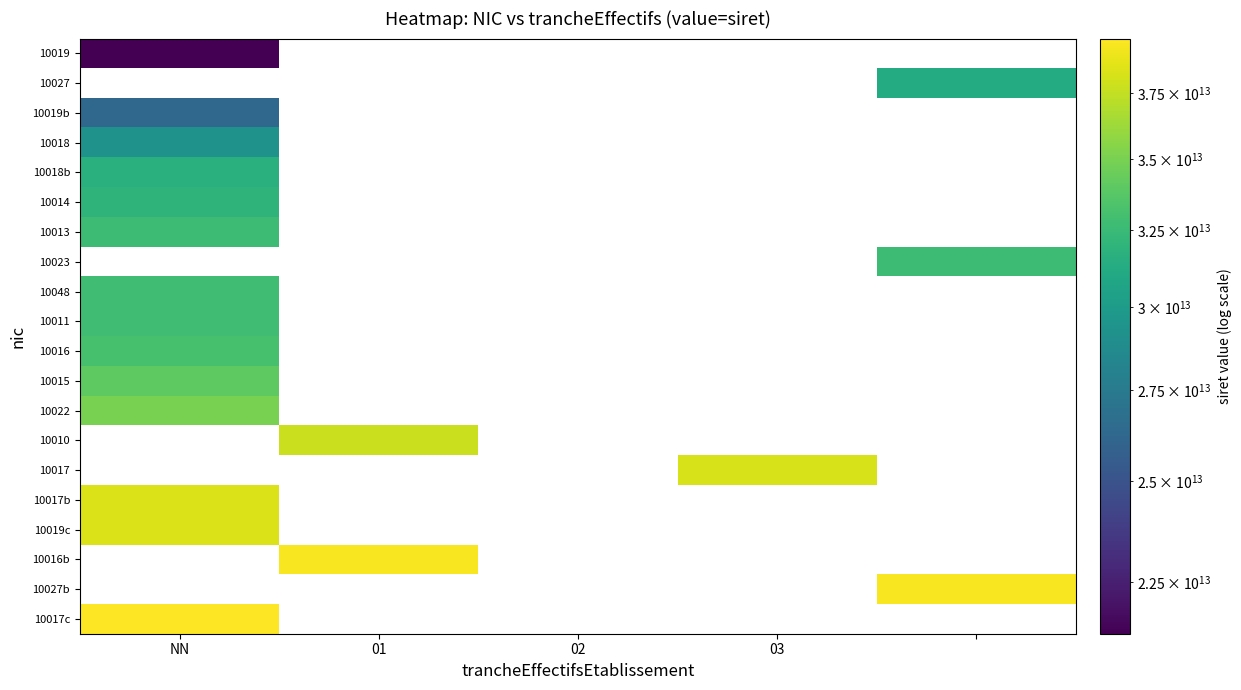

What is the minimum value shown in the chart?

21320113000019.0